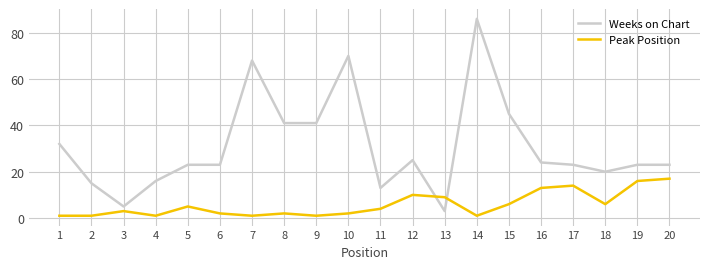

Which series has the largest range (max minus min)?

Weeks on Chart